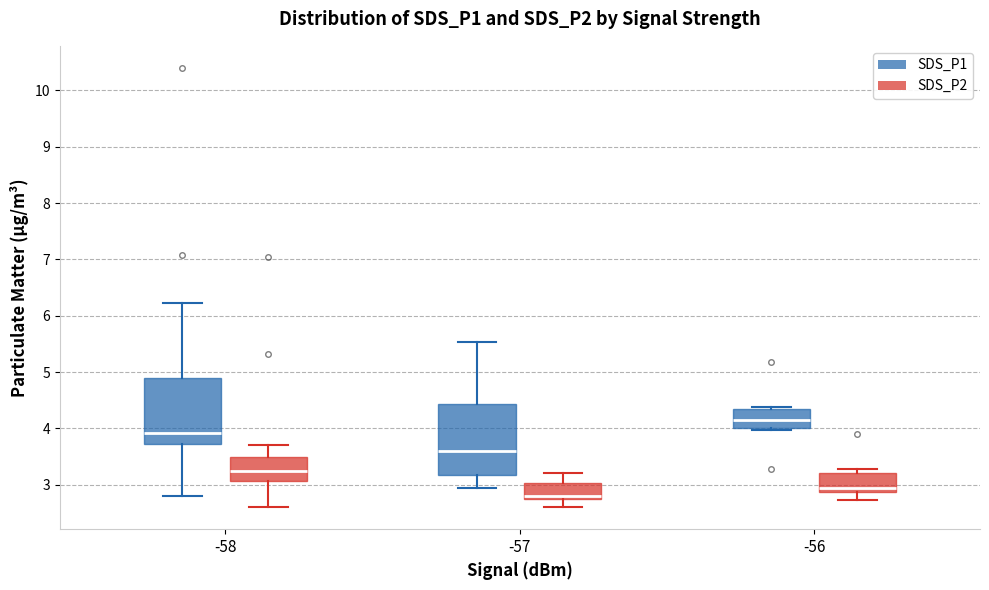

Reading left to right, transcribe this box plot: for each box, give where its median line is, the range the box spans, and where its two whiskers end, as read against the y-axis. The values are not printed on the chart, so give them approximately, as read against the axis.

-58 (SDS_P1): median 3.9, box 3.7 to 4.9, whiskers 2.8 to 6.2
-58 (SDS_P2): median 3.3, box 3.1 to 3.5, whiskers 2.6 to 3.7
-57 (SDS_P1): median 3.6, box 3.2 to 4.4, whiskers 3.0 to 5.5
-57 (SDS_P2): median 2.8, box 2.7 to 3.0, whiskers 2.6 to 3.2
-56 (SDS_P1): median 4.2, box 4.0 to 4.3, whiskers 4.0 (just below the box's lower edge) to 4.4
-56 (SDS_P2): median 2.9 (just above the box's lower edge), box 2.9 to 3.2, whiskers 2.7 to 3.3